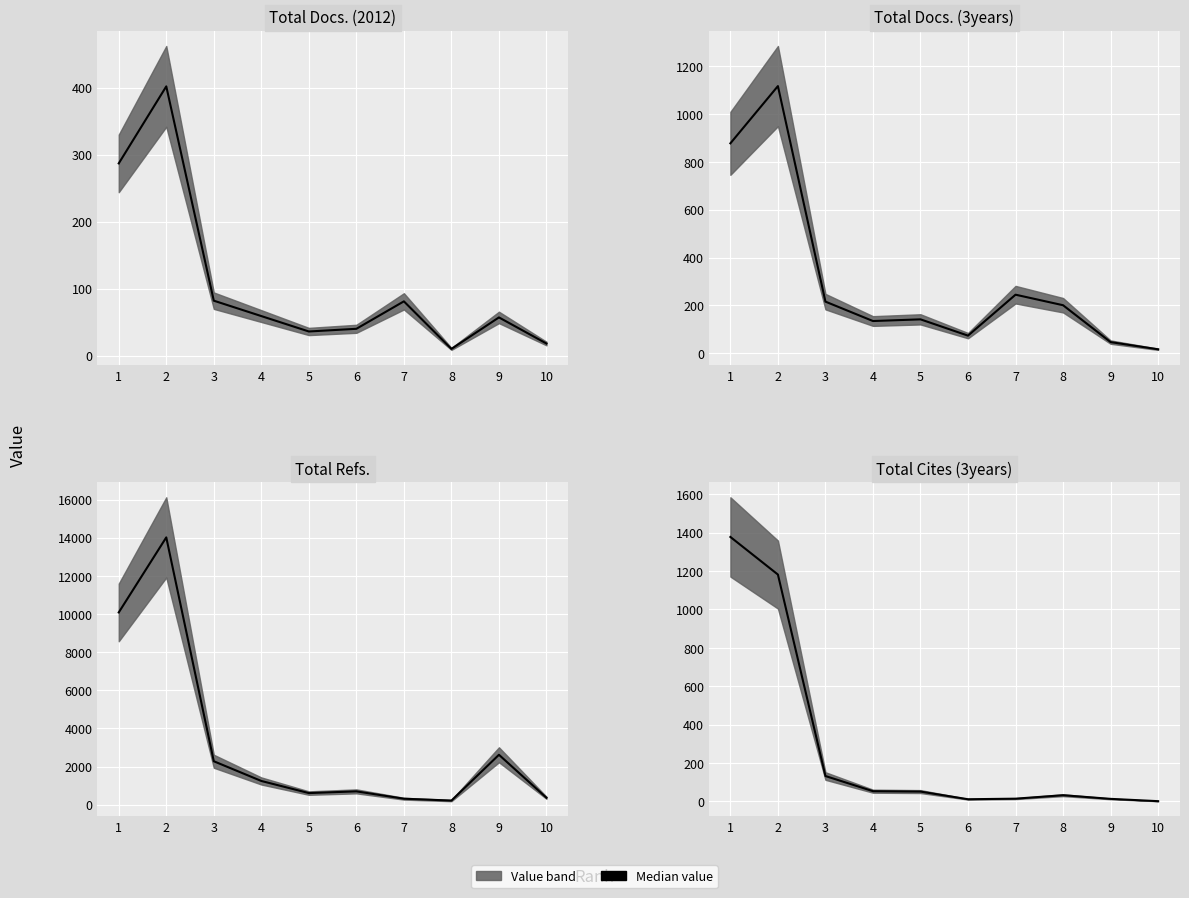

Which series has the widest spread of values?

Total Refs.